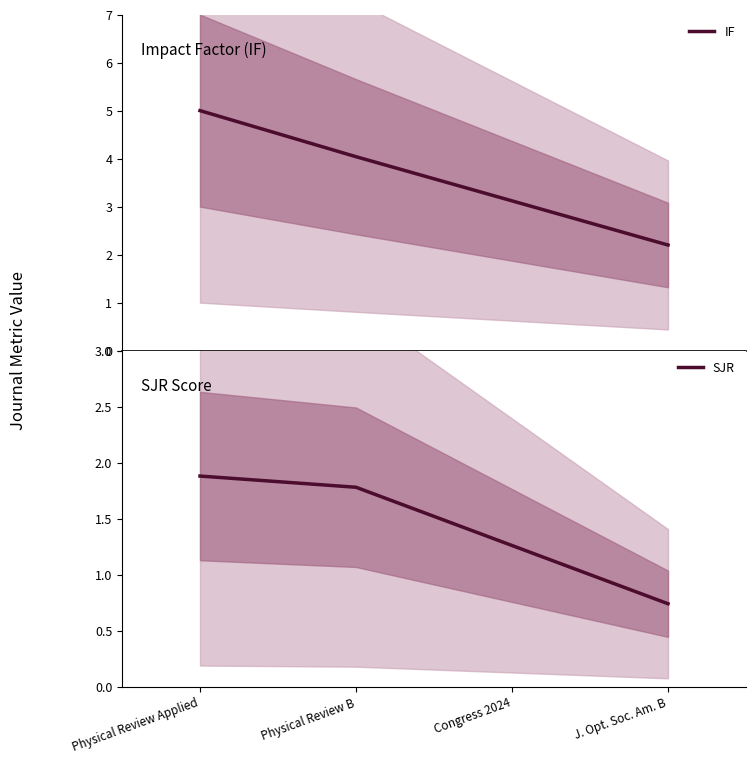

At which label is SJR closest to 1?

J. Opt. Soc. Am. B